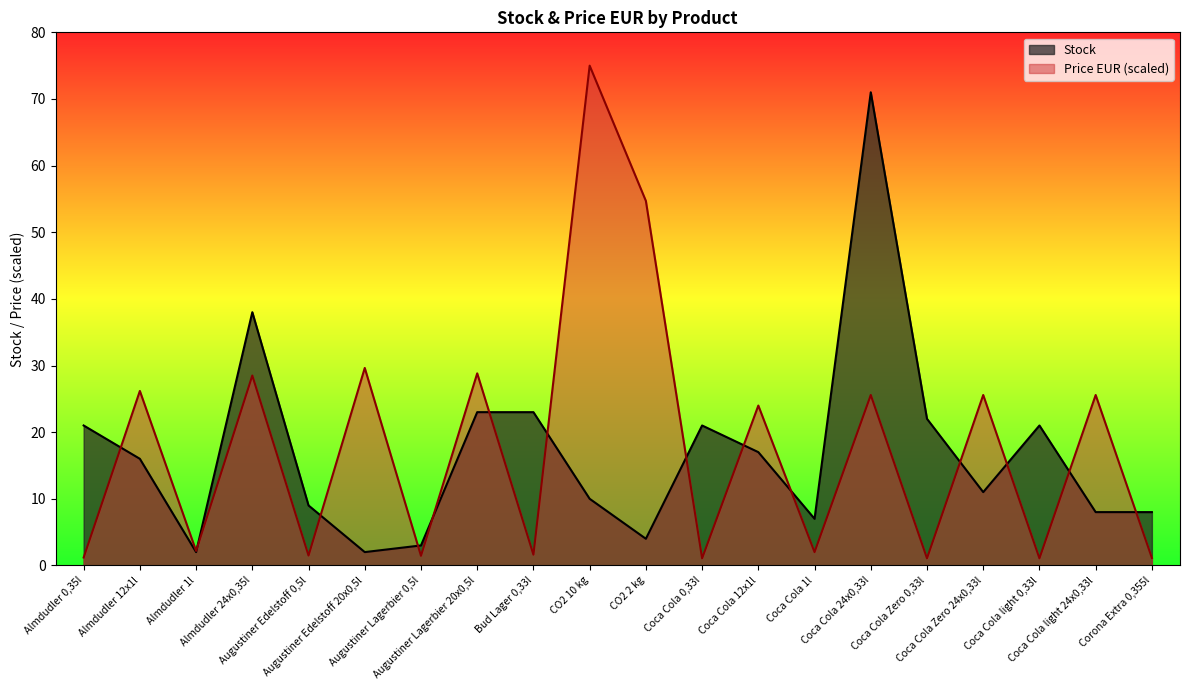

At which category is the sum across all series the highest?

Coca Cola 24x0,33l